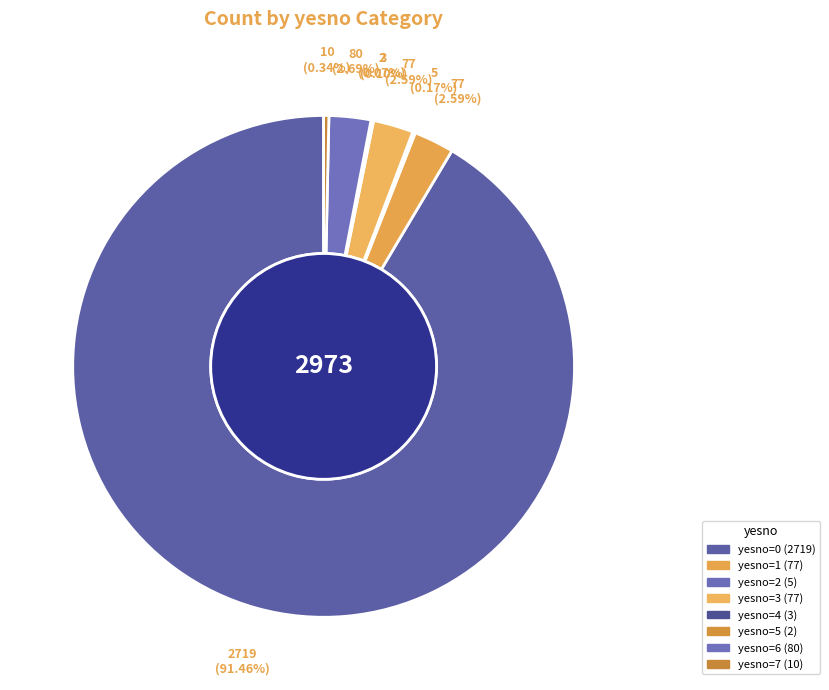

What is the smallest slice in the pie chart?

5